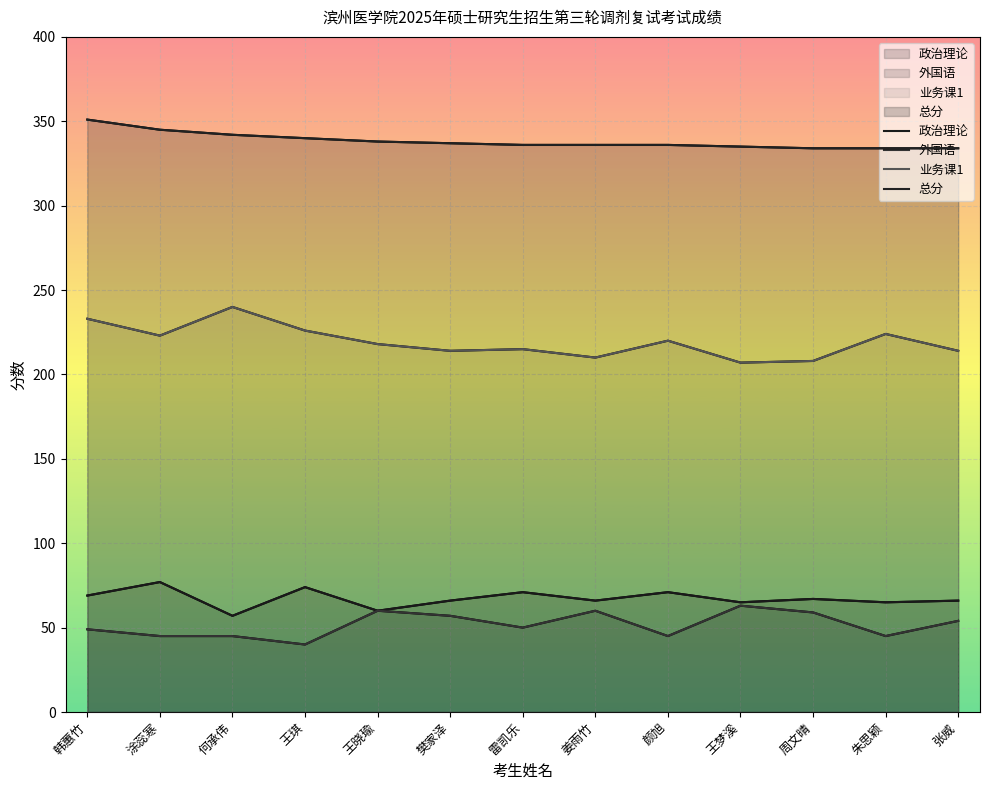

What is the total value across all series at 周文晴?

668